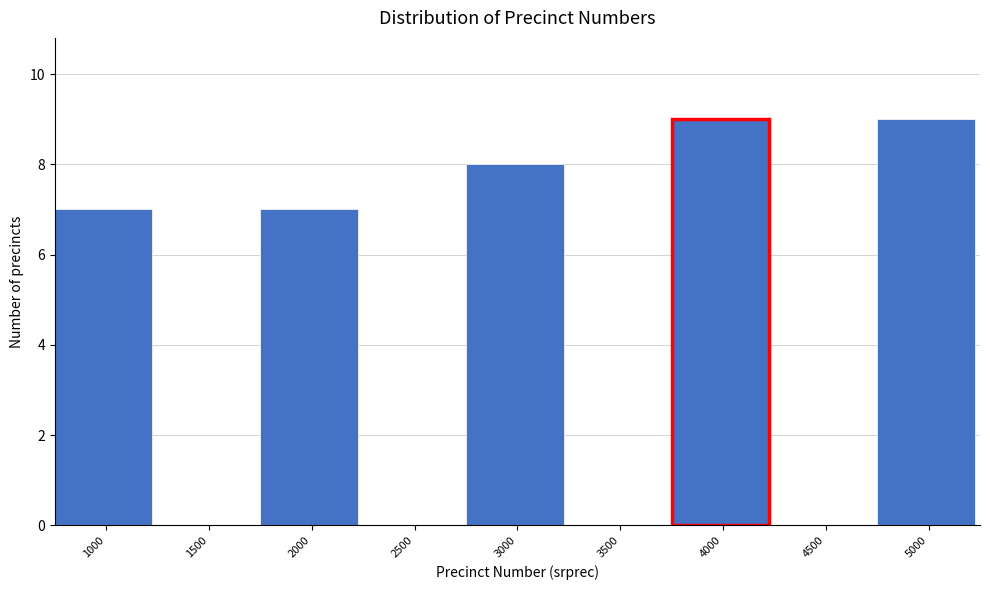

Reading left to right, transcribe all the data shown in this chart.

1000=7	1500=0	2000=7	2500=0	3000=8	3500=0	4000=9	4500=0	5000=9